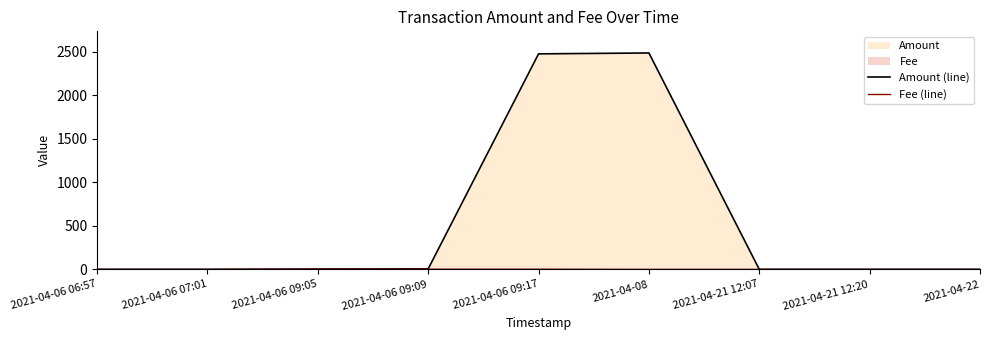

At which category is the sum across all series the highest?

2021-04-08